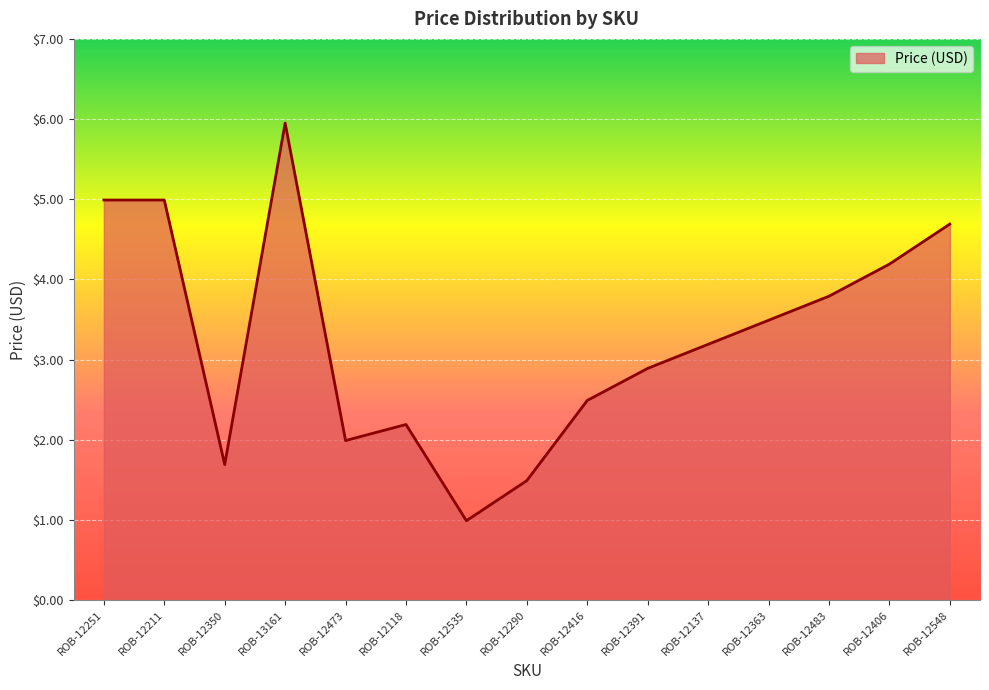

Is it true that the value at ROB-13161 is 10.5?

False